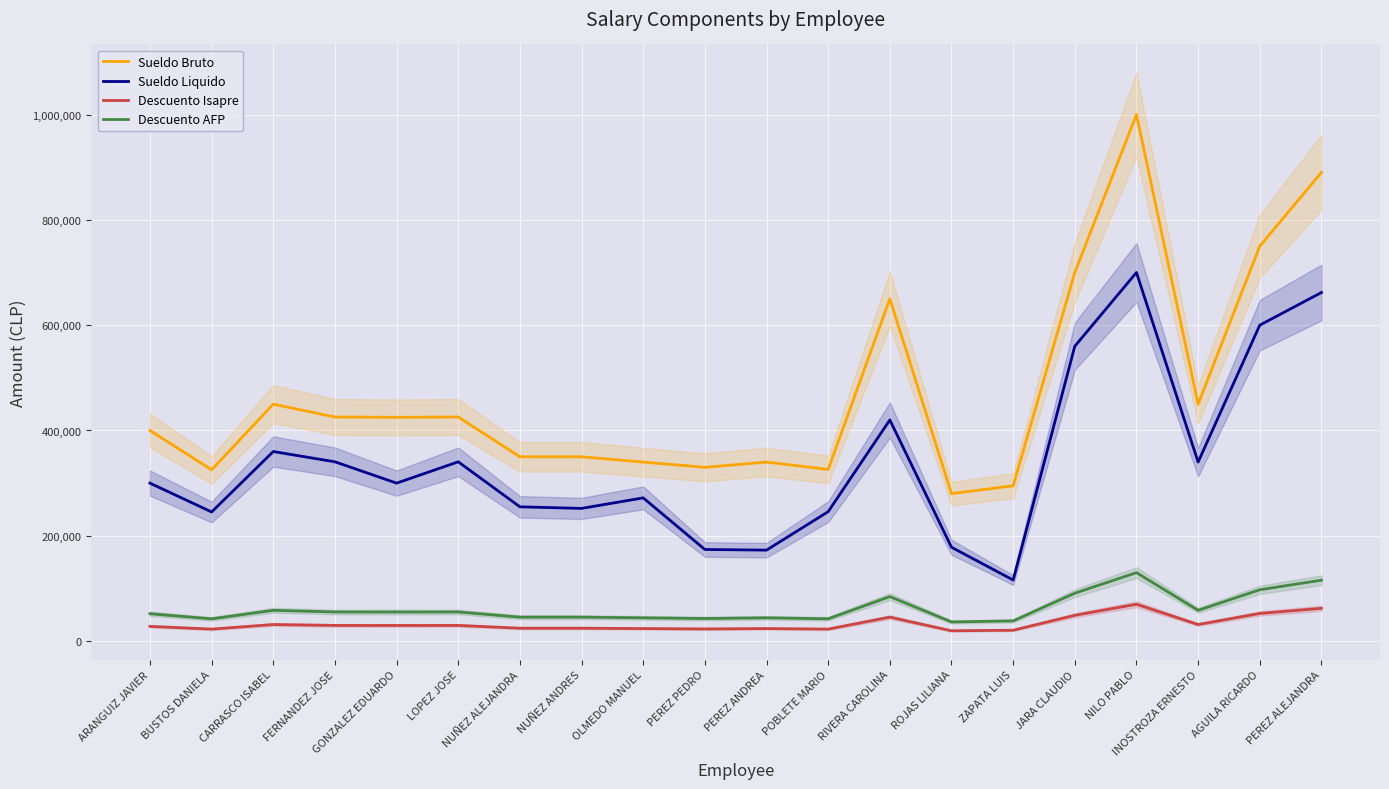

What is the label of the 14th point from the left?

ROJAS LILIANA